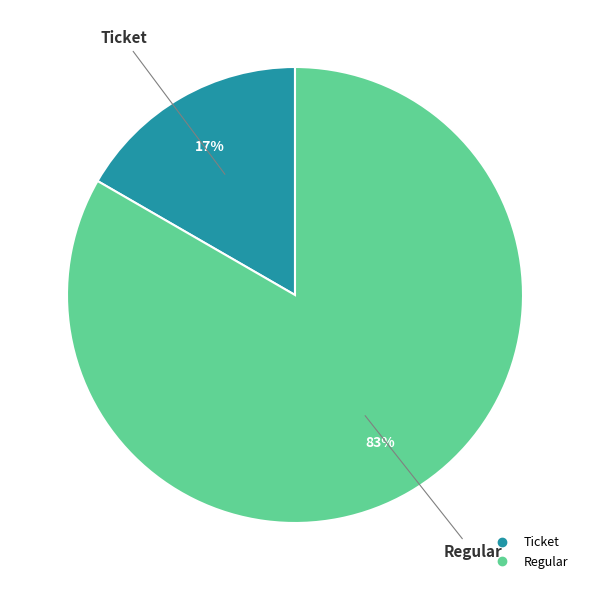

To the nearest percent, what is the average slice percentage?

50%